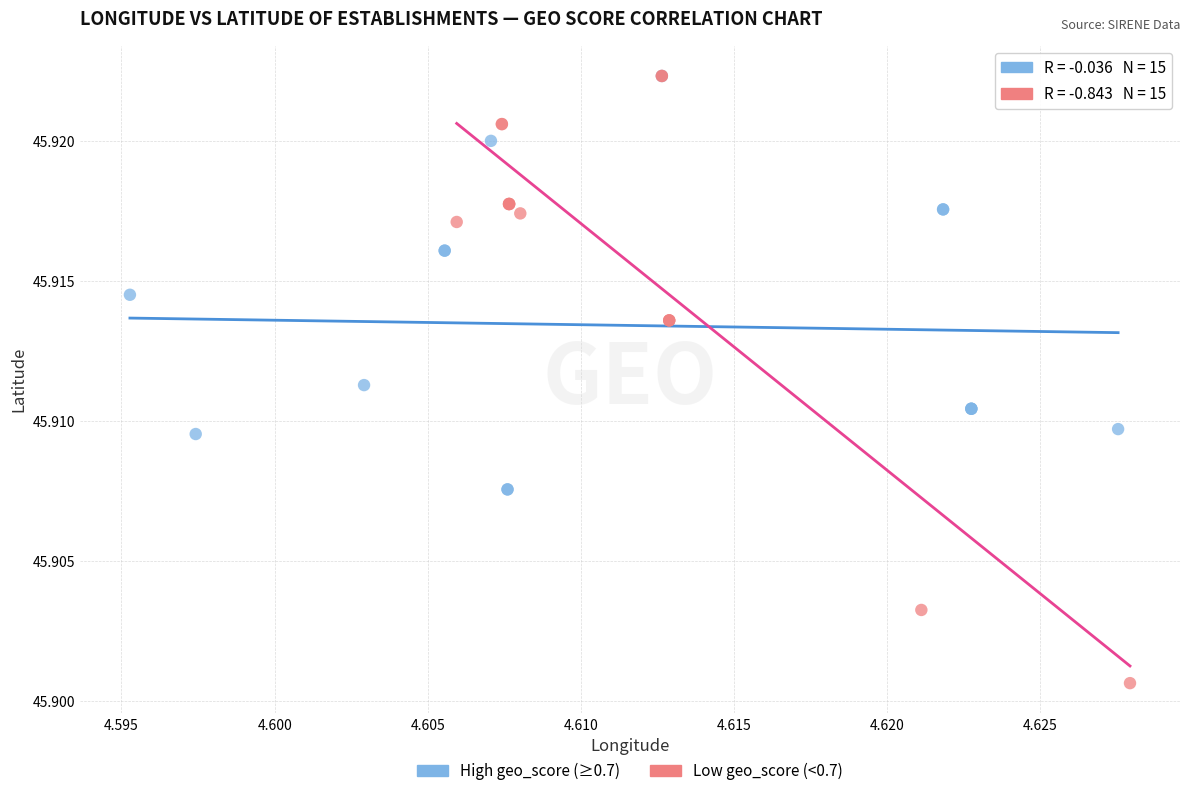

What are all the series names shown in the legend?

High geo_score (≥0.7), Low geo_score (<0.7)